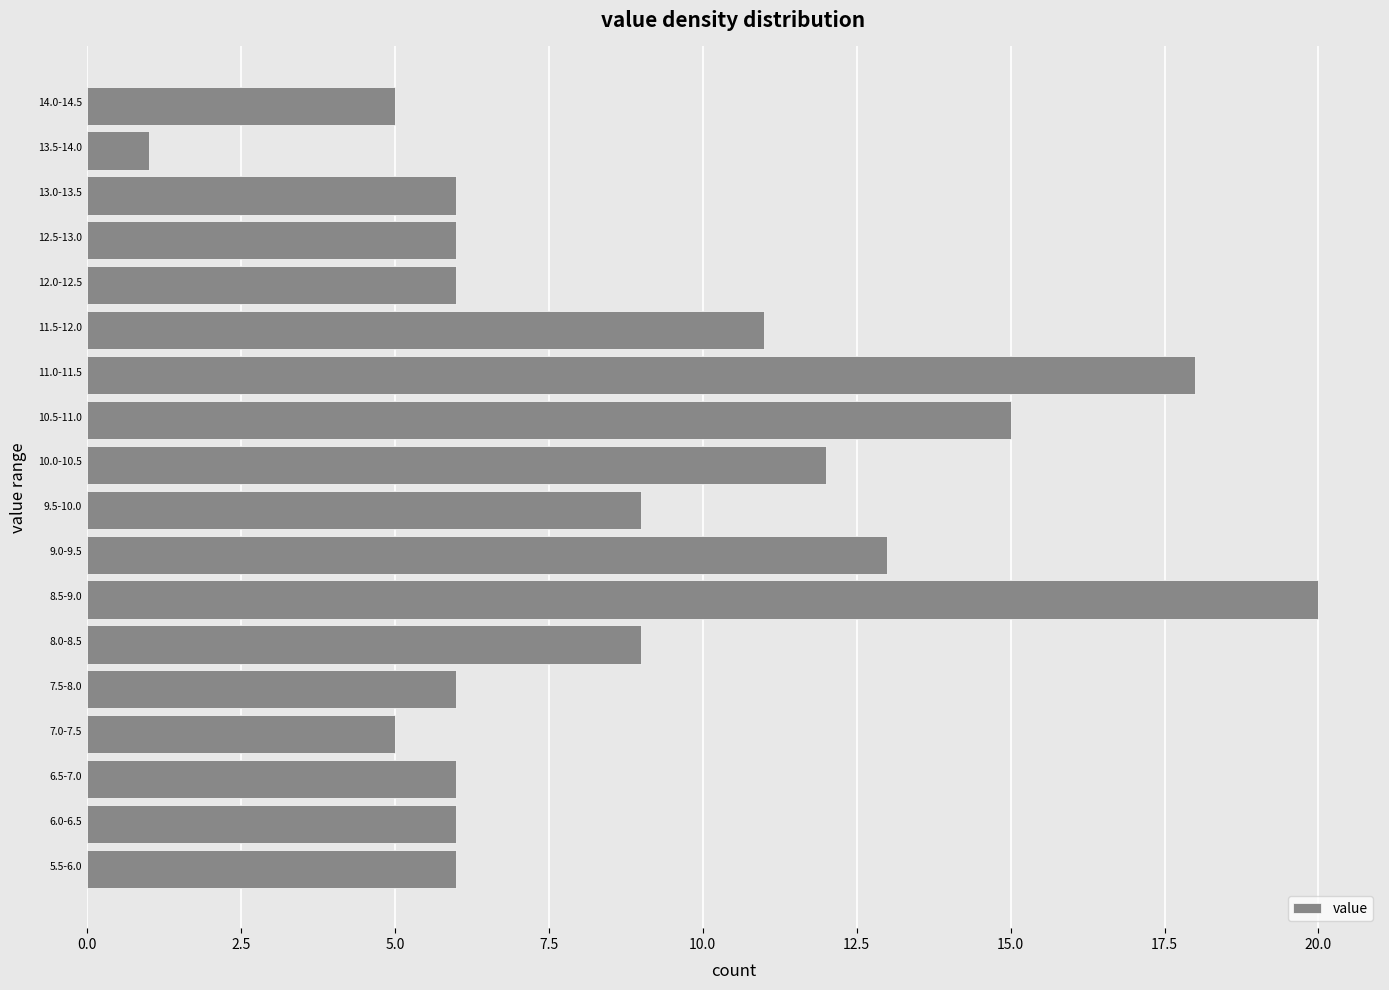

Reading bottom to top, transcribe all the data shown in this chart.

6	6	6	5	6	9	20	13	9	12	15	18	11	6	6	6	1	5